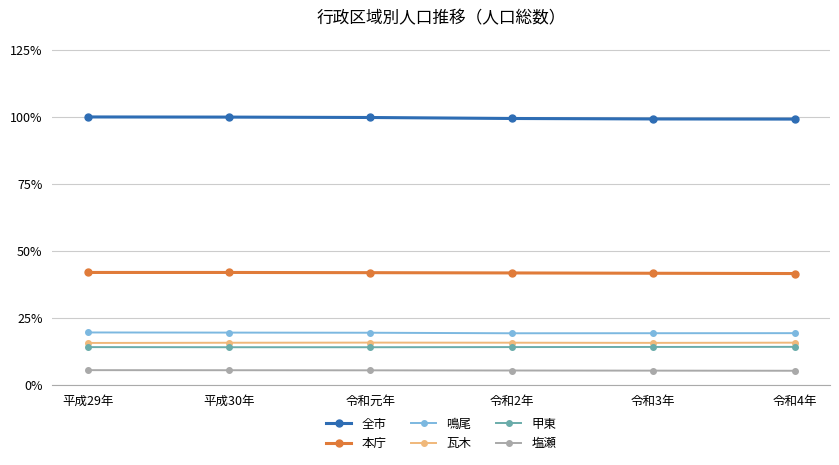

Which series has the largest total across all categories?

全市